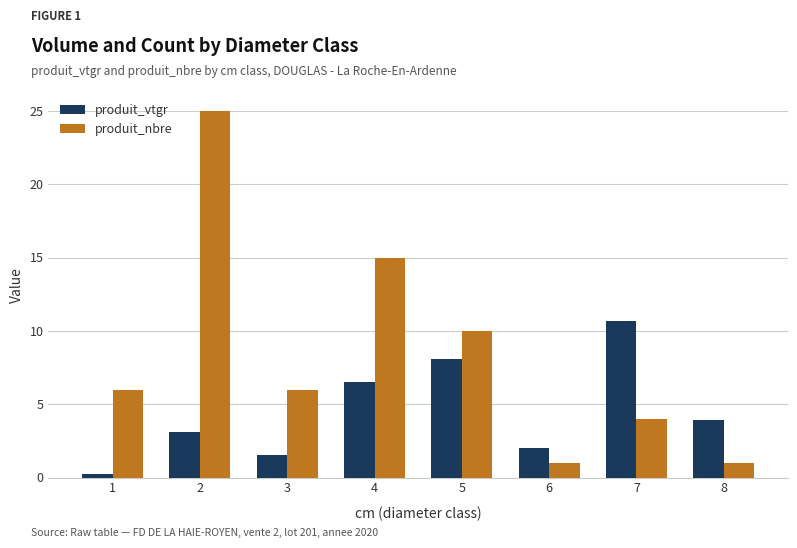

Which category has the lowest value in the produit_vtgr series?

1